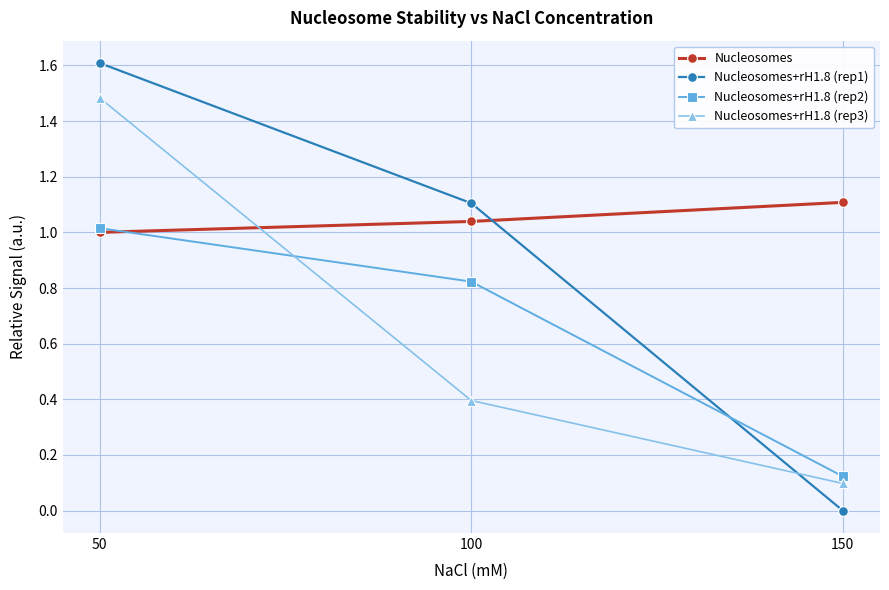

What are all the series names shown in the legend?

Nucleosomes, Nucleosomes+rH1.8 (rep1), Nucleosomes+rH1.8 (rep2), Nucleosomes+rH1.8 (rep3)